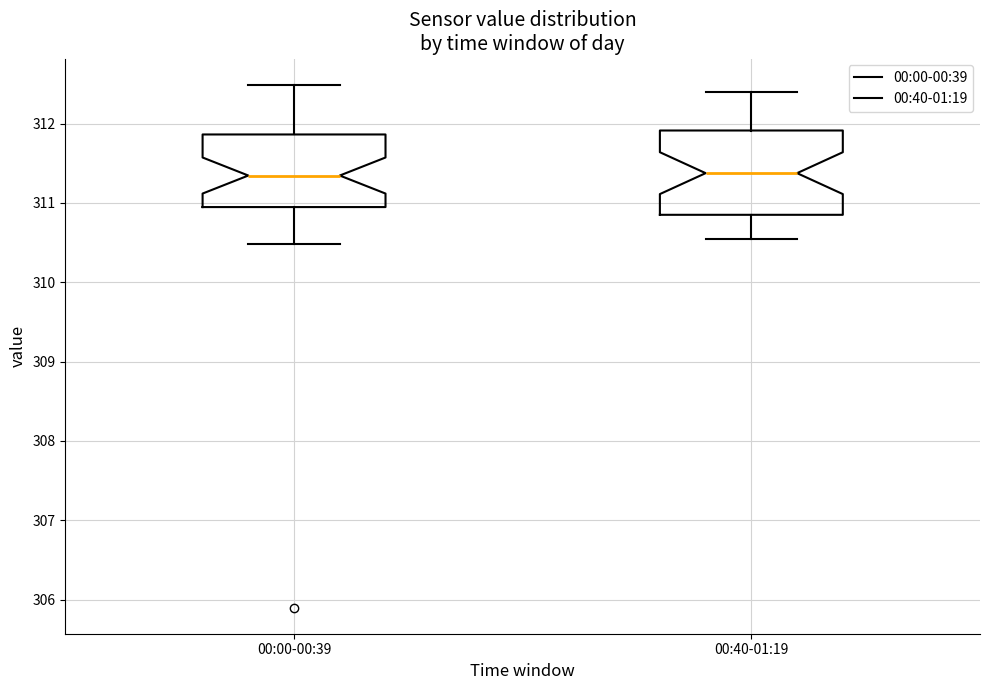

Where is the lower edge of the box for 00:40-01:19 on the y-axis? The values are not printed on the chart, so give them approximately, as read against the axis.

310.9